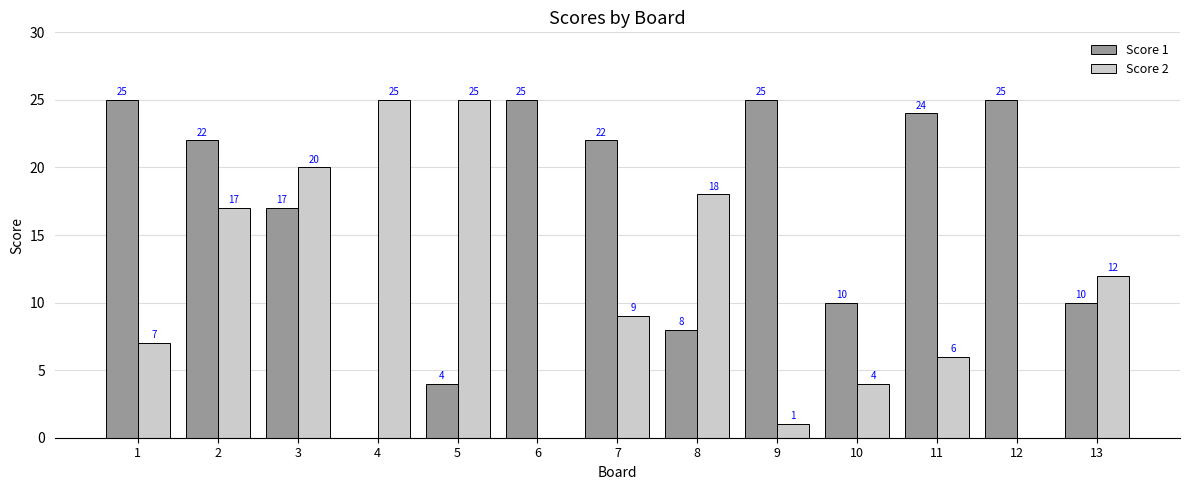

What is the average value of the Score 1 series?

17